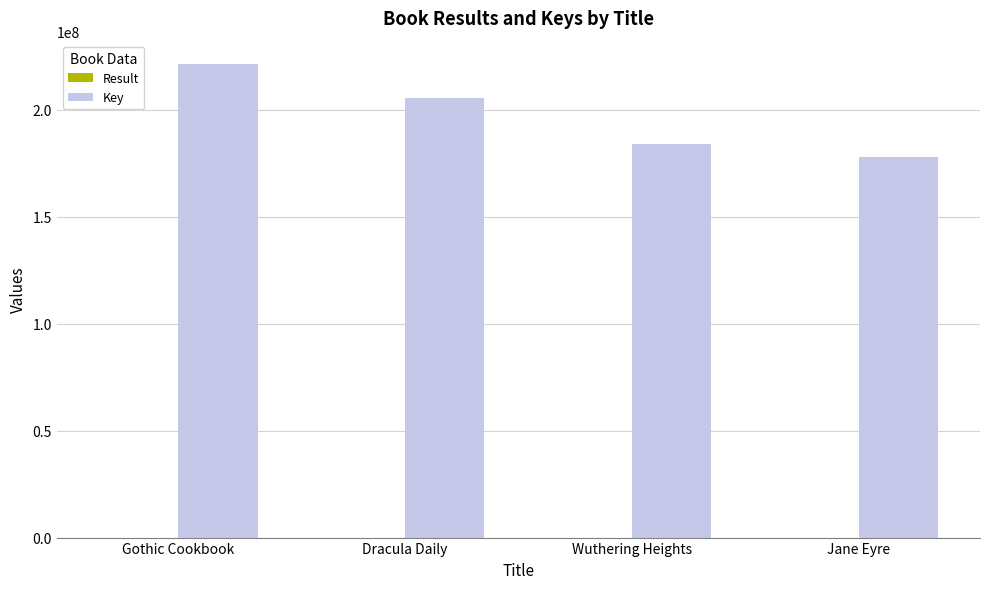

At which category is the sum across all series the highest?

Gothic Cookbook